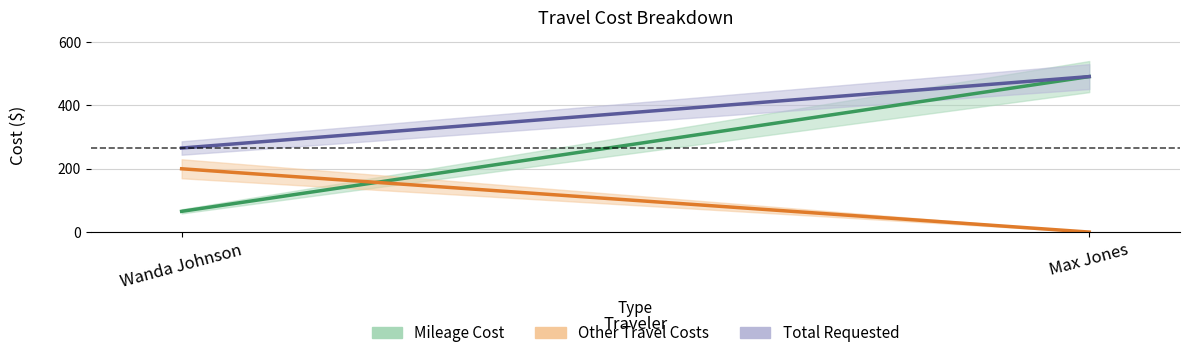

What is the approximate value of Total_Requested at Wanda Johnson?

265.5